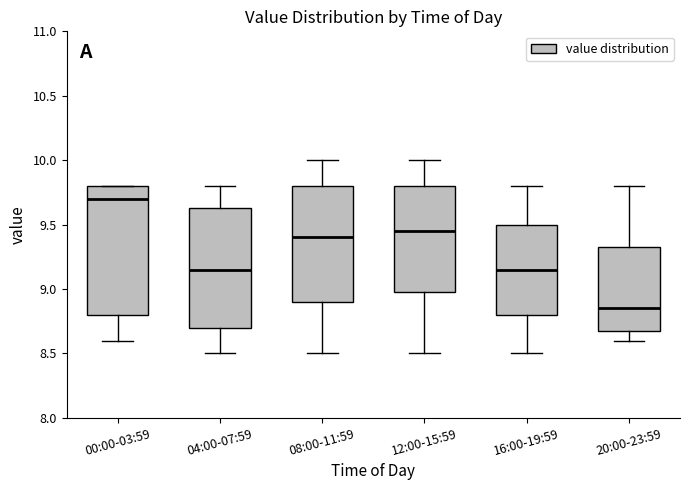

Reading left to right, transcribe this box plot: for each box, give where its median line is, the range the box spans, and where its two whiskers end, as read against the y-axis. The values are not printed on the chart, so give them approximately, as read against the axis.

00:00-03:59: median 9.70, box 8.80 to 9.80, whiskers 8.60 to 9.80
04:00-07:59: median 9.15, box 8.70 to 9.65, whiskers 8.50 to 9.80
08:00-11:59: median 9.40, box 8.90 to 9.80, whiskers 8.50 to 10.00
12:00-15:59: median 9.45, box 9.00 to 9.80, whiskers 8.50 to 10.00
16:00-19:59: median 9.15, box 8.80 to 9.50, whiskers 8.50 to 9.80
20:00-23:59: median 8.85, box 8.70 to 9.35, whiskers 8.60 to 9.80